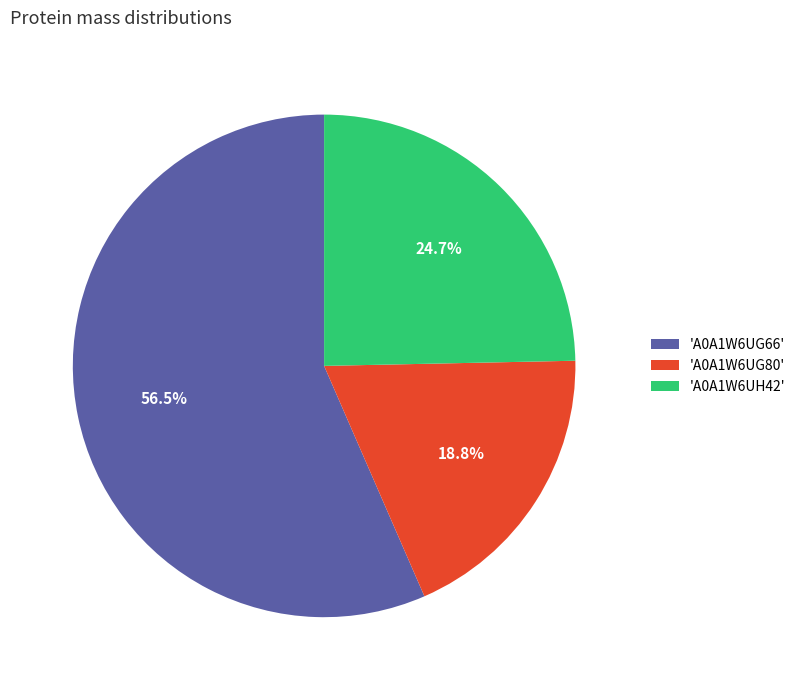

Rank the categories by value from lowest to highest.

'A0A1W6UG80', 'A0A1W6UH42', 'A0A1W6UG66'